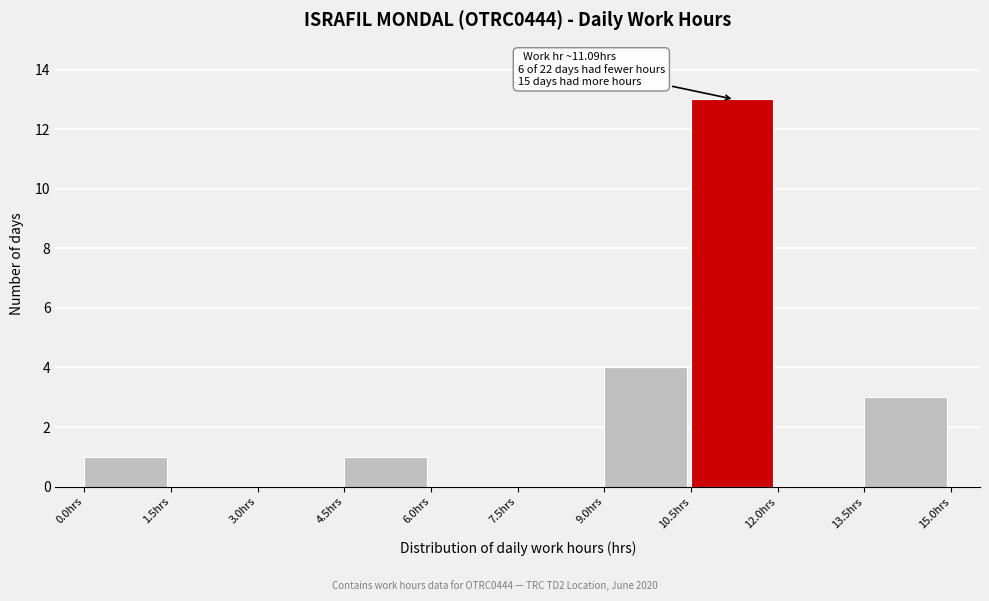

Over which range of the x-axis is the bar tallest?

10.5 to 12.0